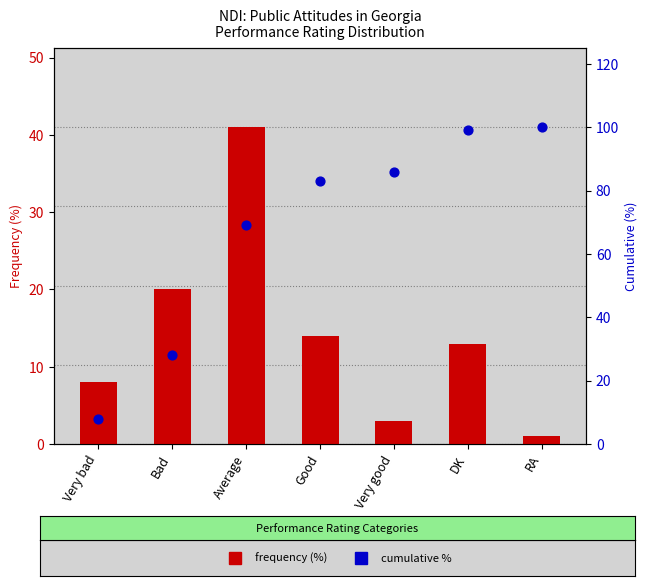

Is the value of Frequency (%) at Bad greater than the value of Cumulative % at Good?

No